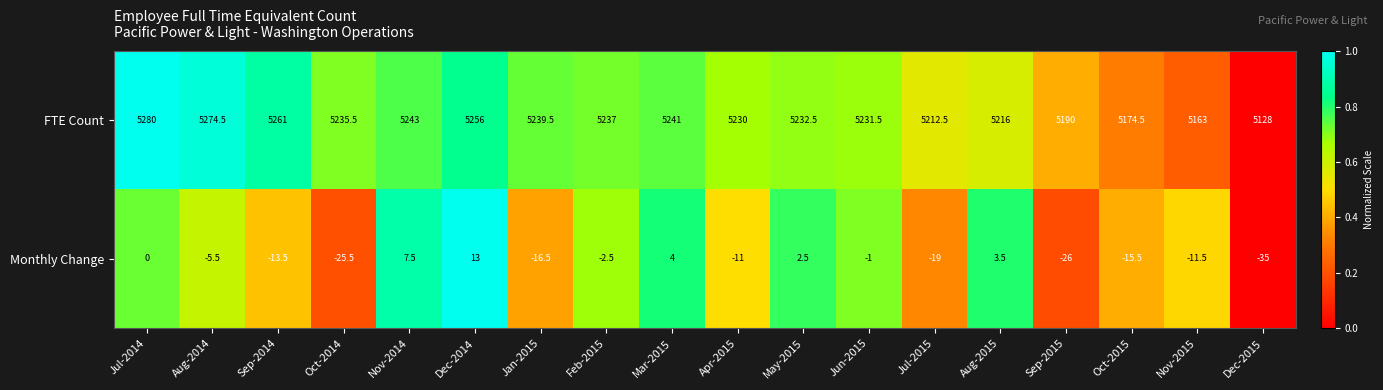

What is the average value of the Monthly Change series?

-8.4